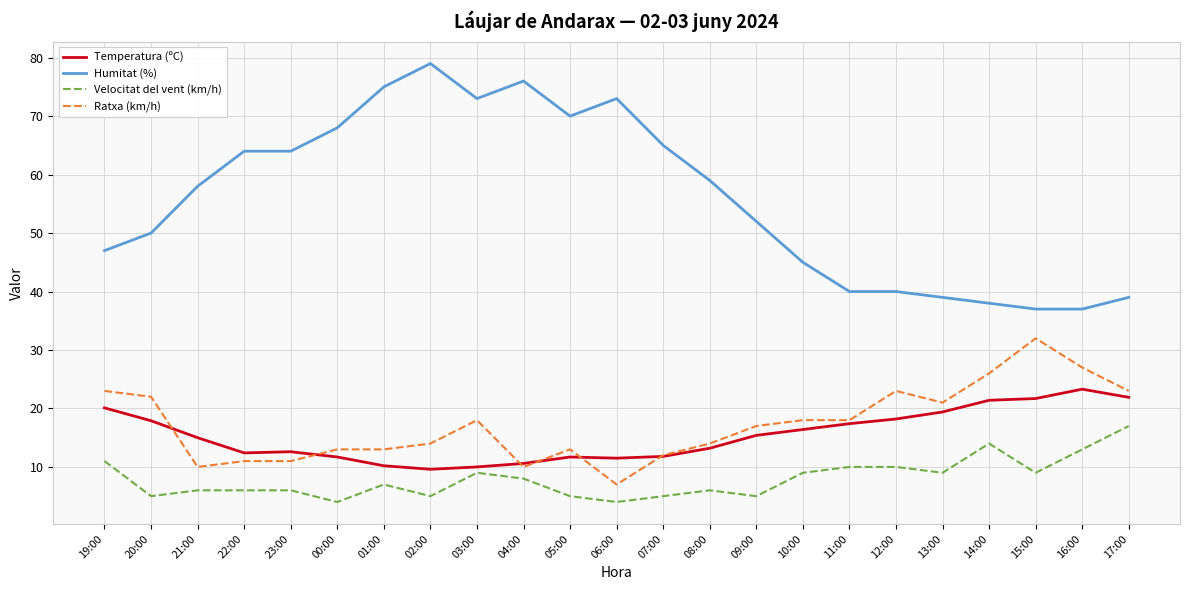

True or false: Humitat (%) has more than 1 interior local peaks.

True